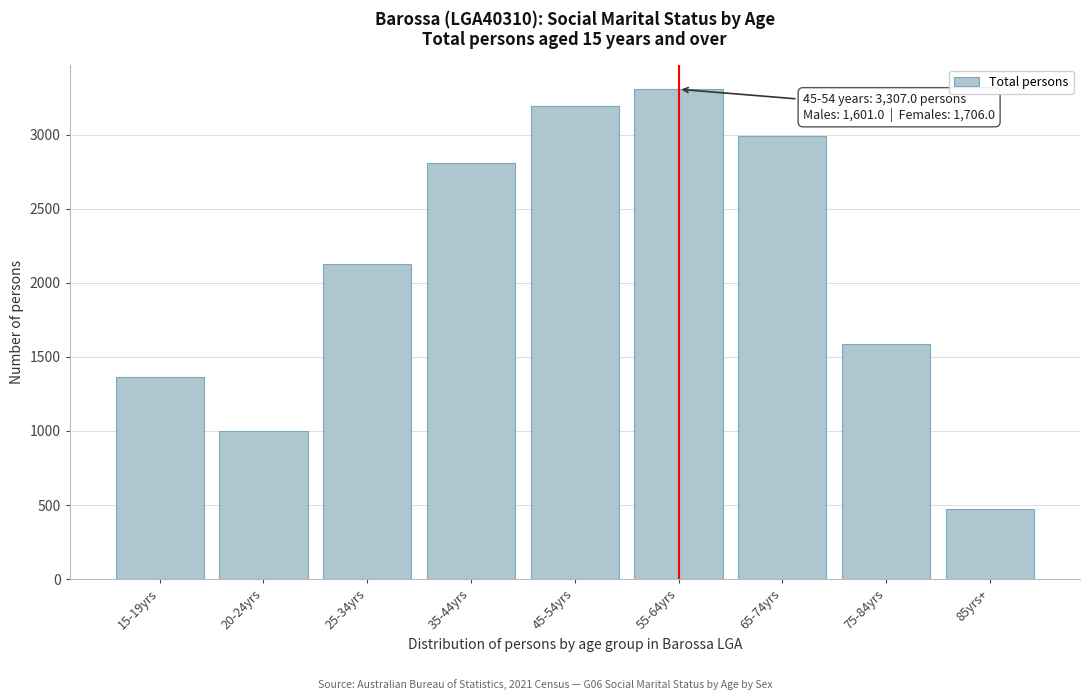

Reading left to right, list all the values displayed in this chart.

15-19yrs=1364	20-24yrs=998	25-34yrs=2127	35-44yrs=2810	45-54yrs=3195	55-64yrs=3307	65-74yrs=2993	75-84yrs=1585	85yrs+=476